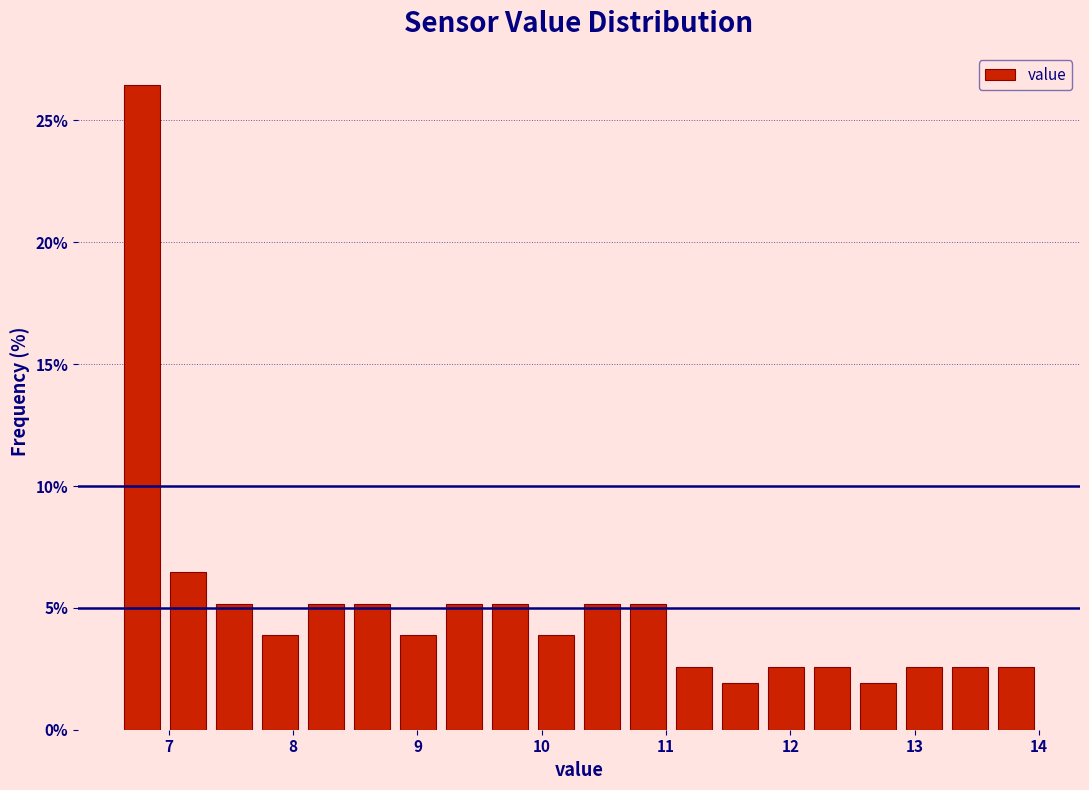

Read against the x-axis, roughly where is the centre of the tallest bar?

6.8